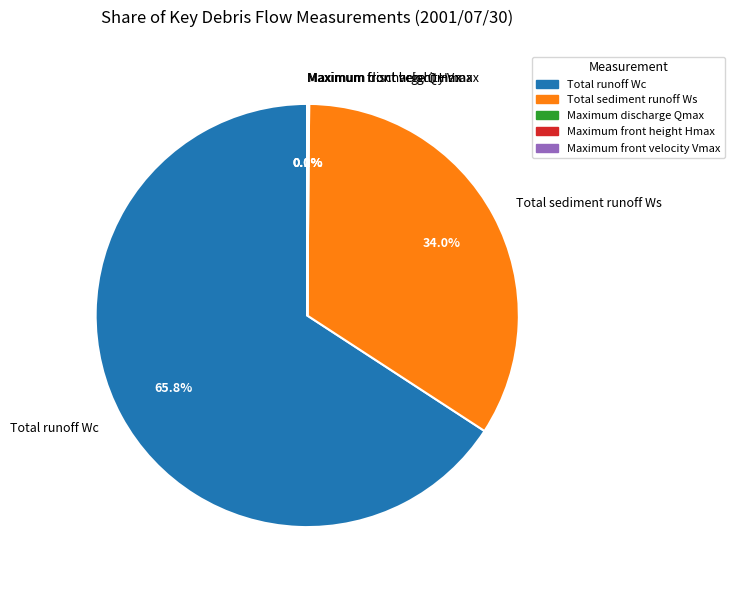

Is there any slice that represents more than half of the pie?

Yes